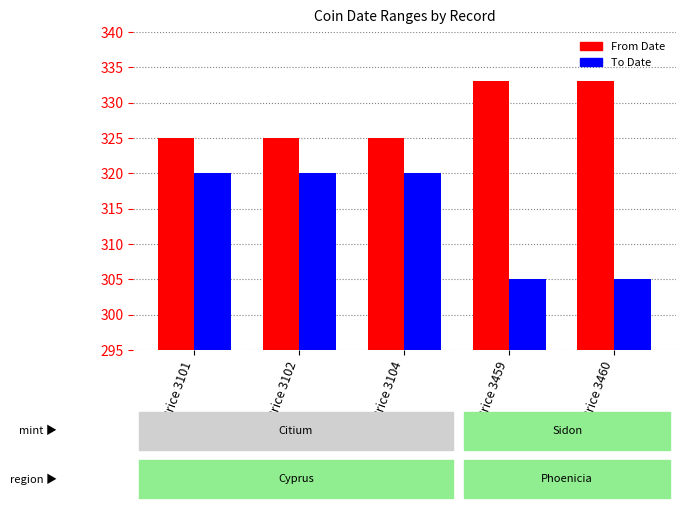

What is the sum of all To Date values?

1570